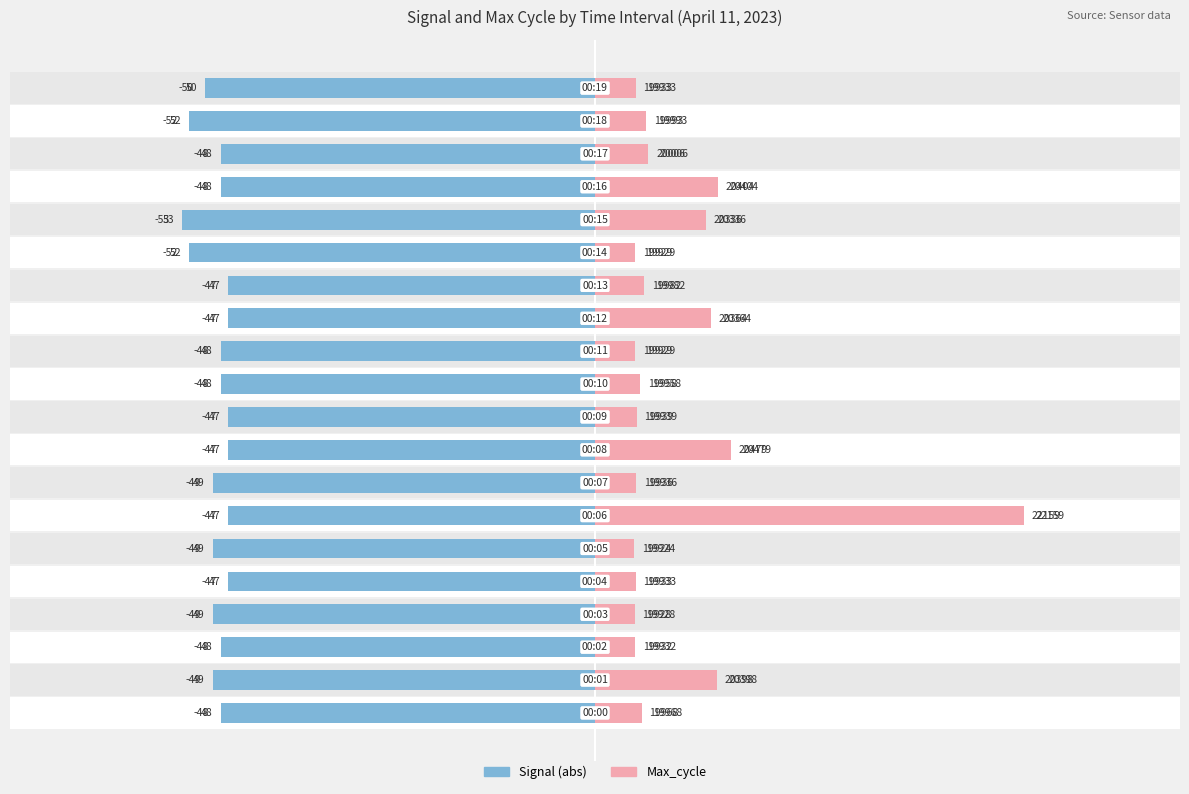

At how many categories does at least one series exceed -1?

20